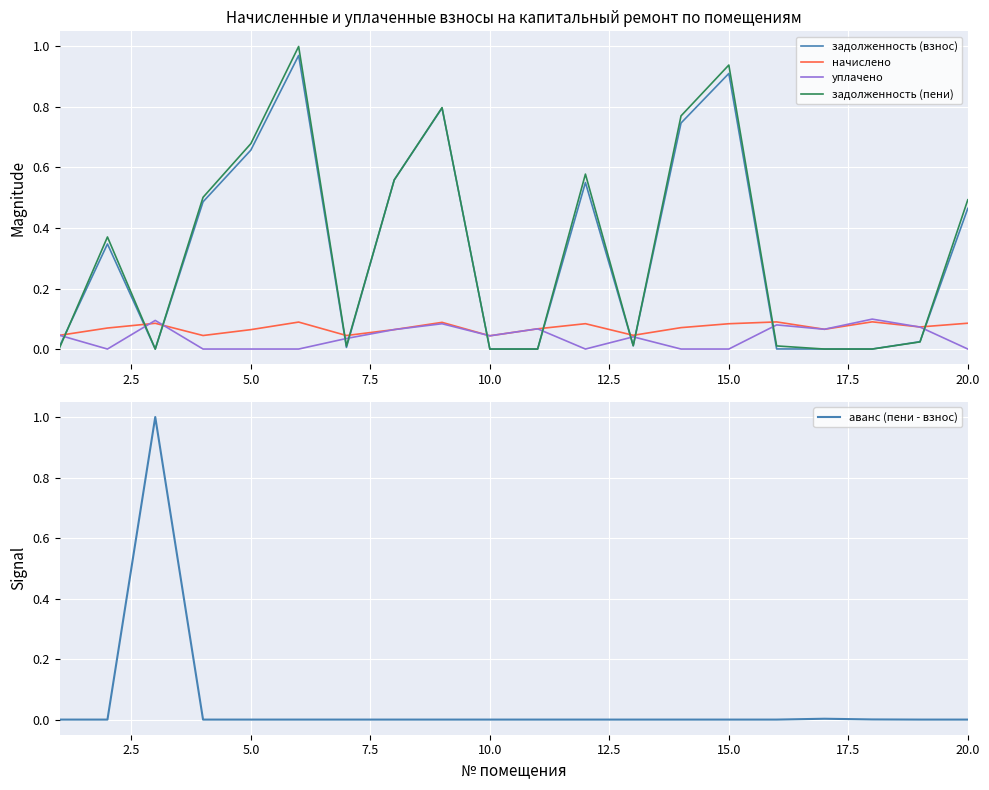

What is the highest value of the уплачено series?

0.1